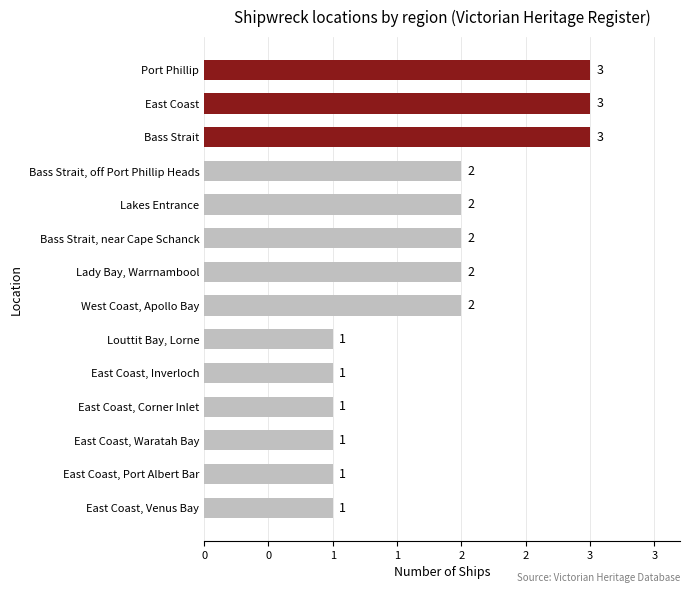

Does the chart contain any negative values?

No